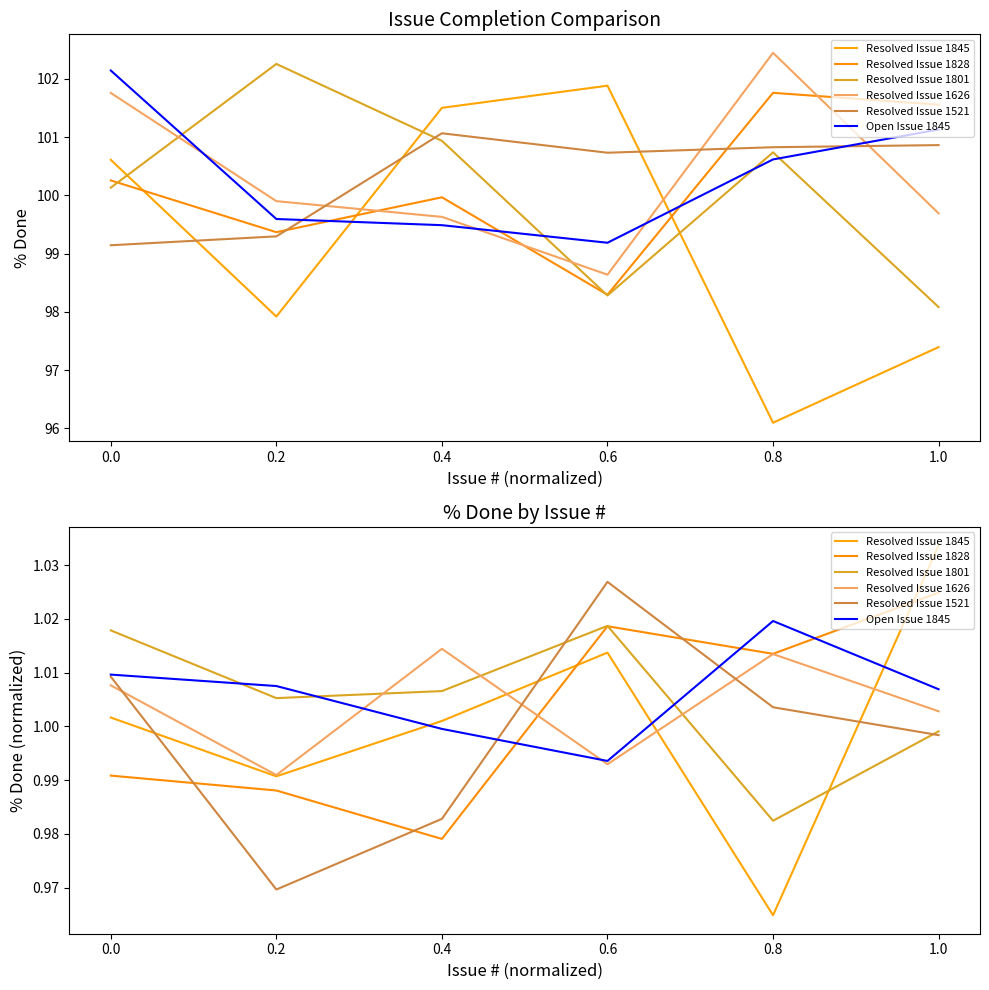

What is the value of the Open Issue 1845 point at the 6th from the left?

1.0